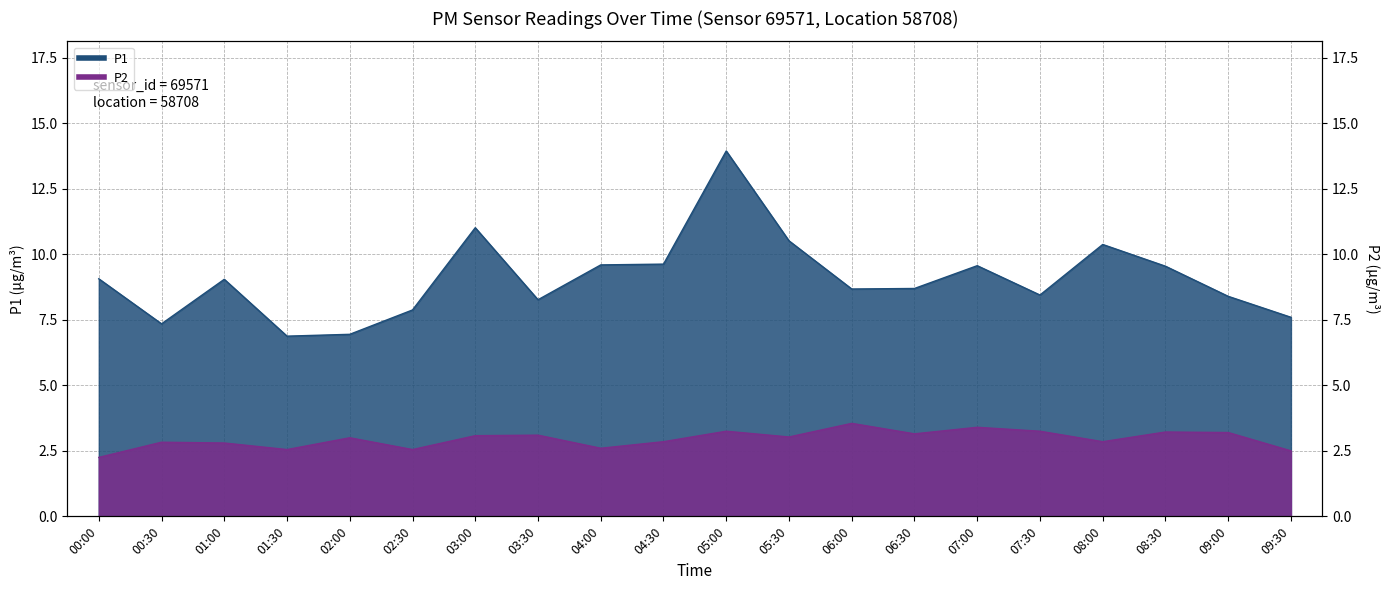

Reading left to right, what are all the values shown in this chart?

P1: 00:00=9.1	00:30=7.3	01:00=9.1	01:30=6.9	02:00=7.0	02:30=7.9	03:00=11.0	03:30=8.3	04:00=9.6	04:30=9.6	05:00=13.9	05:30=10.5	06:00=8.7	06:30=8.7	07:00=9.6	07:30=8.4	08:00=10.4	08:30=9.6	09:00=8.4	09:30=7.6
P2: 00:00=2.2	00:30=2.8	01:00=2.8	01:30=2.5	02:00=3.0	02:30=2.5	03:00=3.1	03:30=3.1	04:00=2.6	04:30=2.9	05:00=3.2	05:30=3.0	06:00=3.5	06:30=3.1	07:00=3.4	07:30=3.2	08:00=2.9	08:30=3.2	09:00=3.2	09:30=2.5